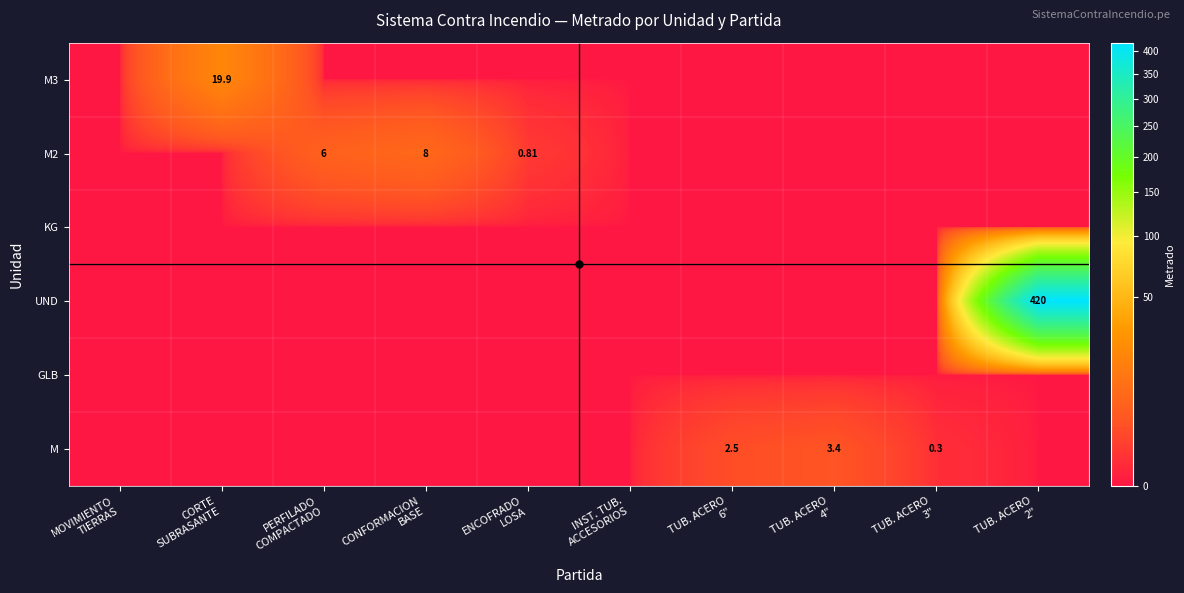

Which has a higher value, CORTE
SUBRASANTE or INST. TUB.
ACCESORIOS?

CORTE
SUBRASANTE